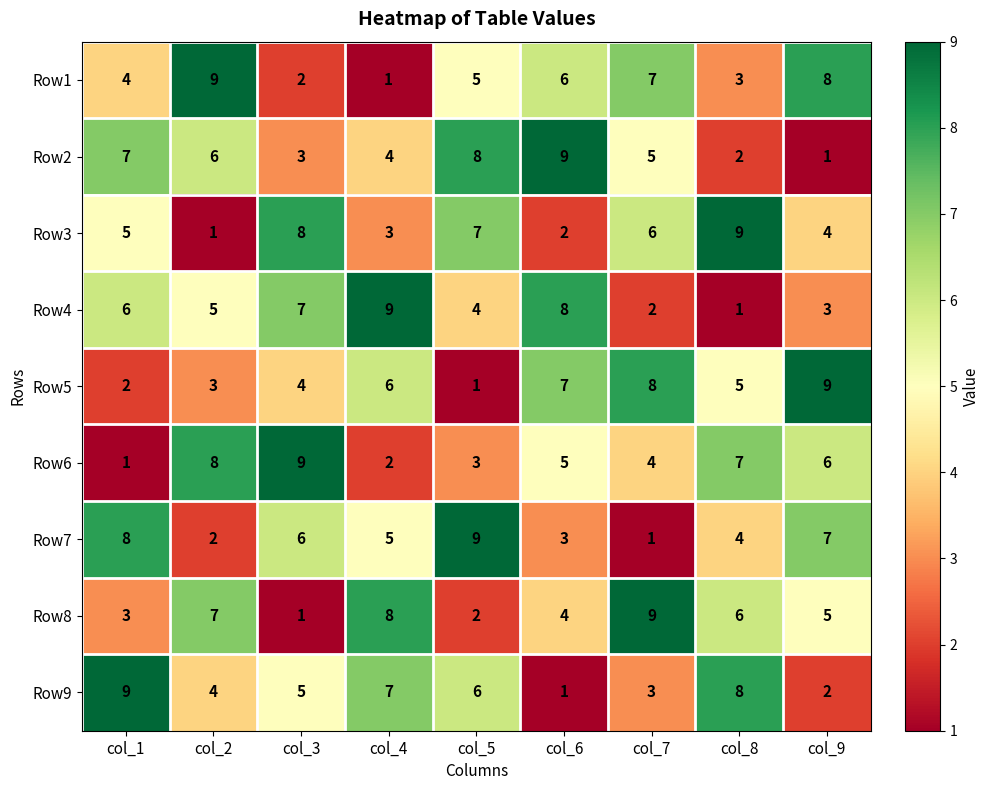

True or false: Row7 has a value of 12 at col_1.

False